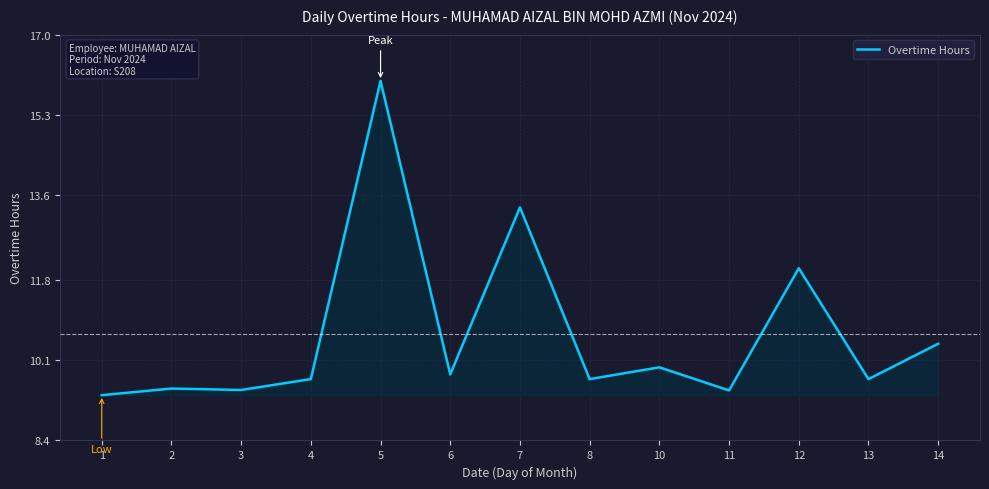

What is the greatest value displayed?

16.0